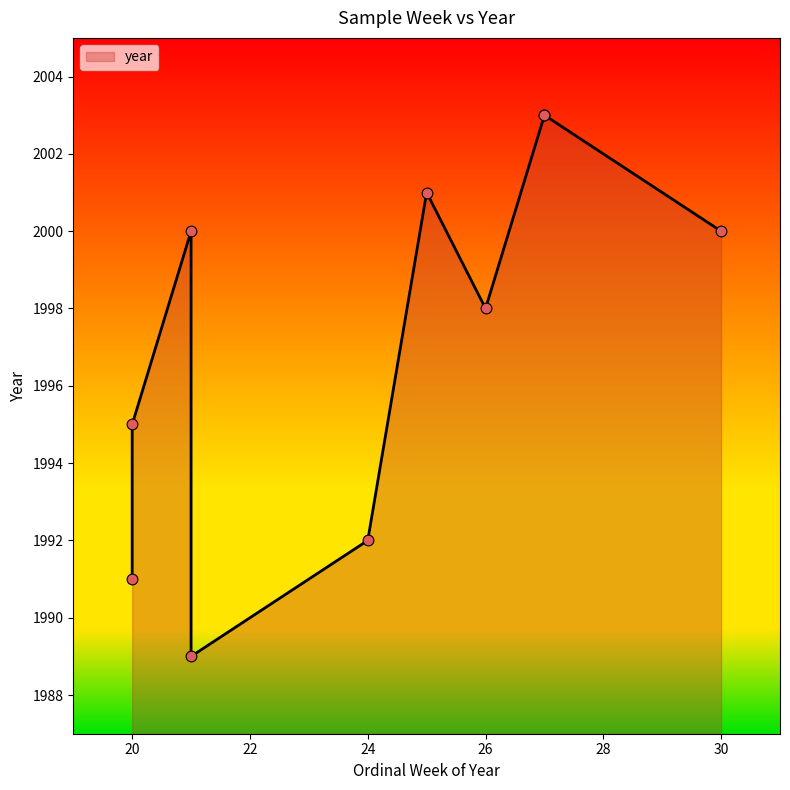

Between 27 and 20, which is larger?

27